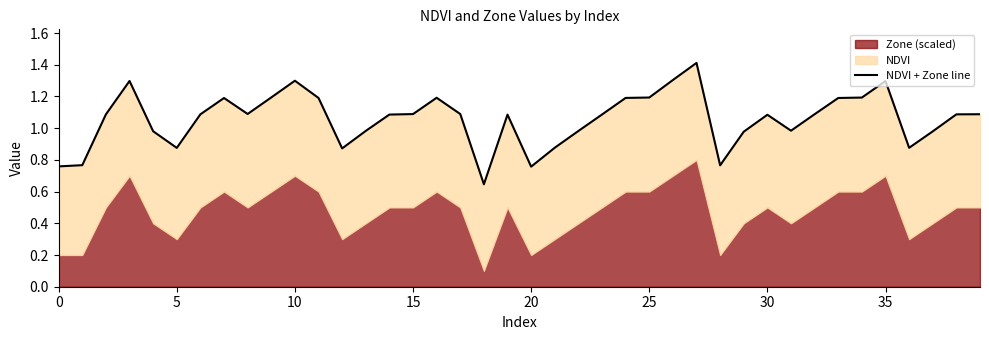

What is the approximate value at 22?

1.0